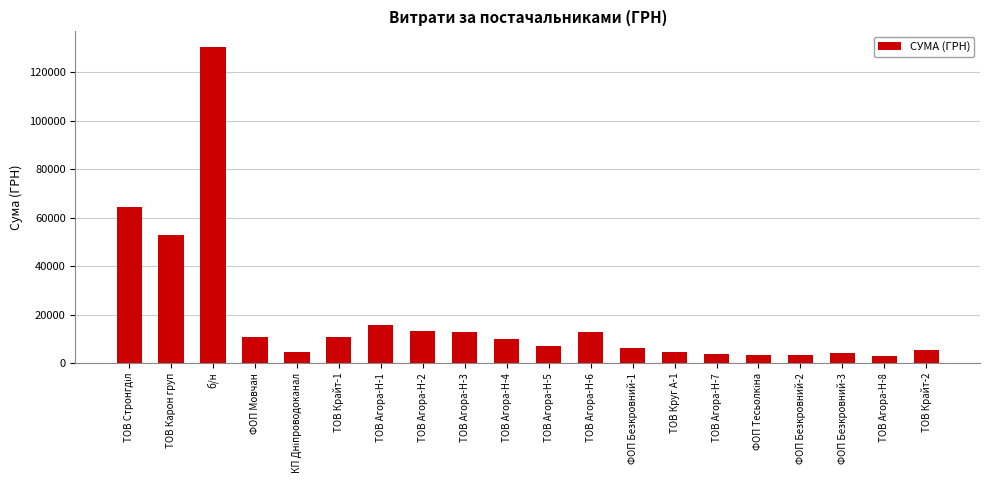

What is the value of the 1st bar from the left?

64293.0